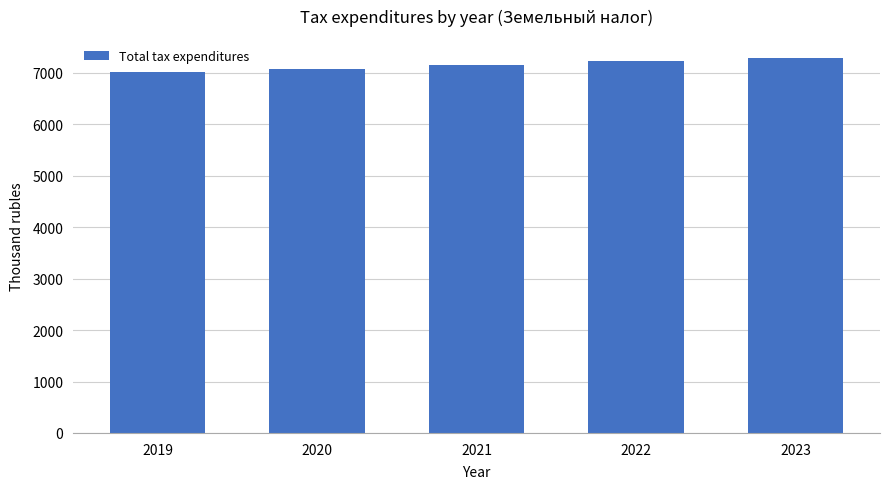

Between 2022 and 2021, which is larger?

2022